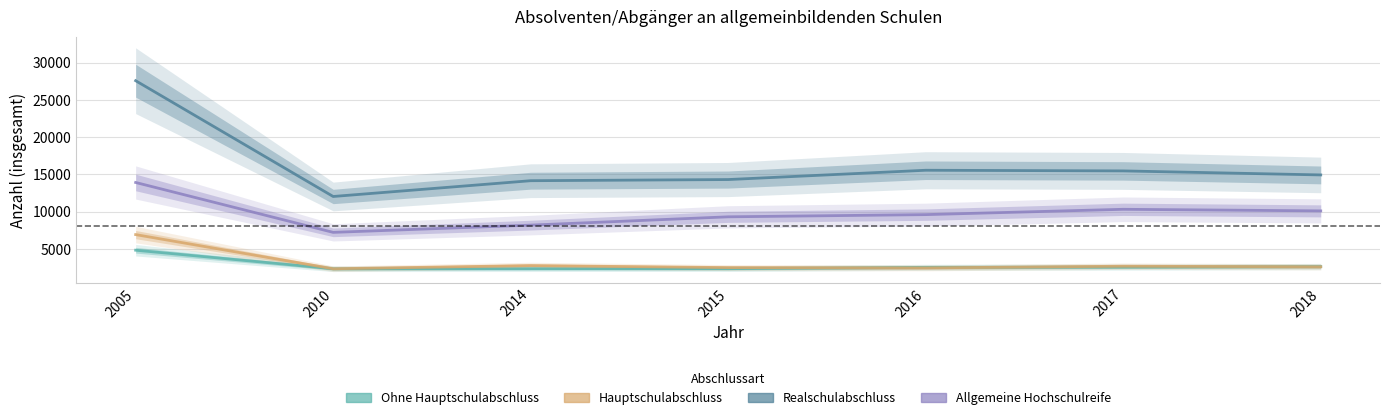

List the series in order of their peak value, lowest first.

Ohne Hauptschulabschluss, Hauptschulabschluss, Allgemeine Hochschulreife, Realschulabschluss